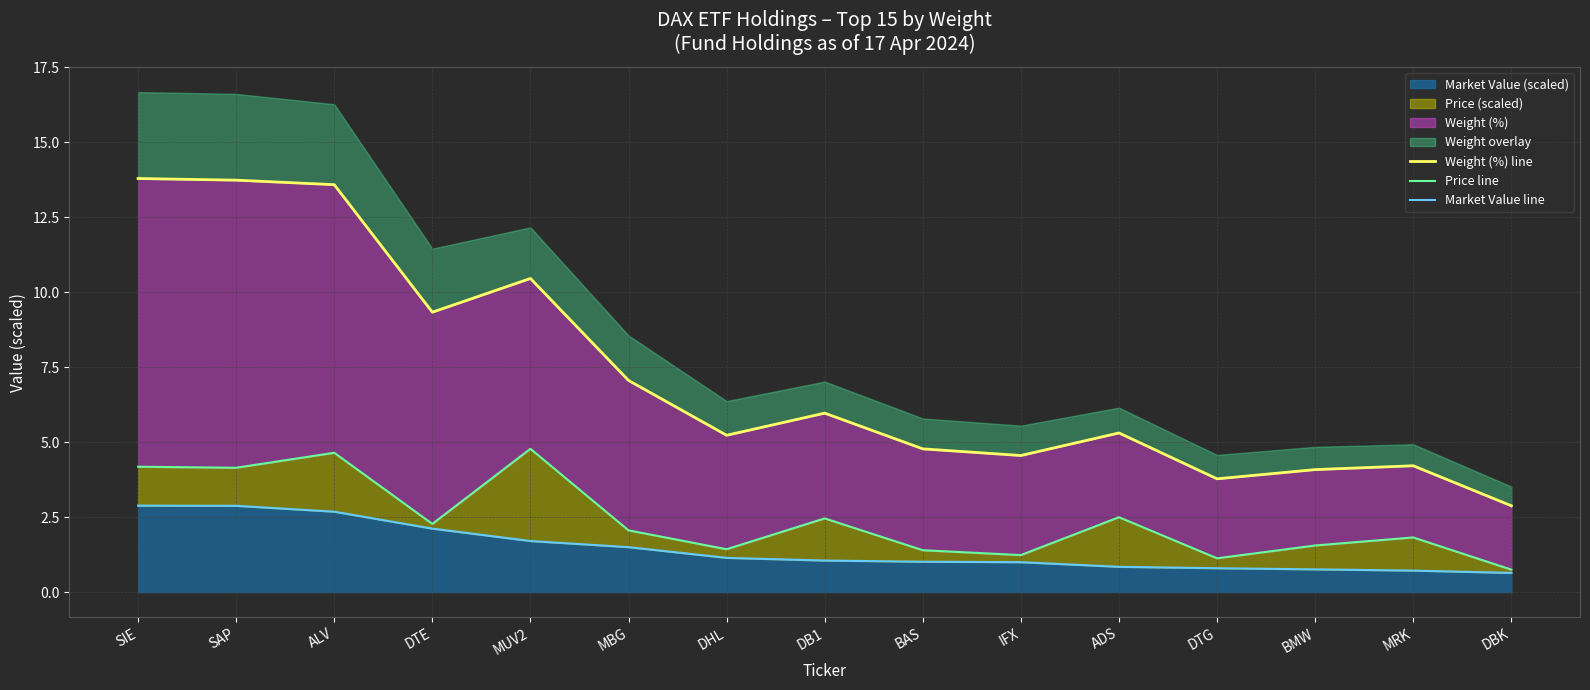

What is the label of the 4th point from the left?

DTE